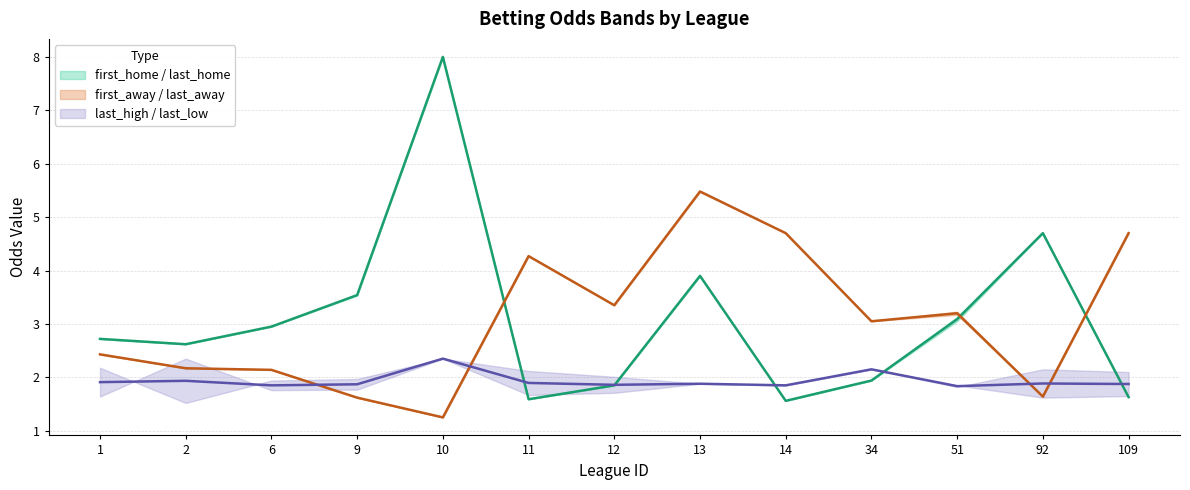

Is this an area chart (filled region under the line)?

No